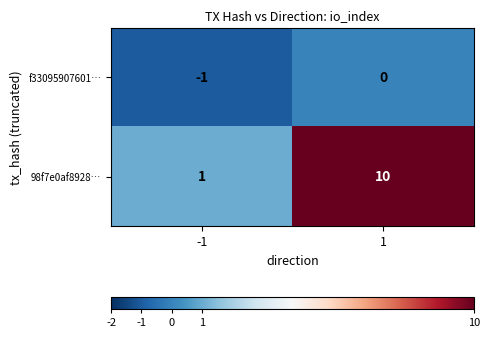

Reading left to right, transcribe all the data shown in this chart.

f33095907601…: -1=-1	1=0
98f7e0af8928…: -1=1	1=10